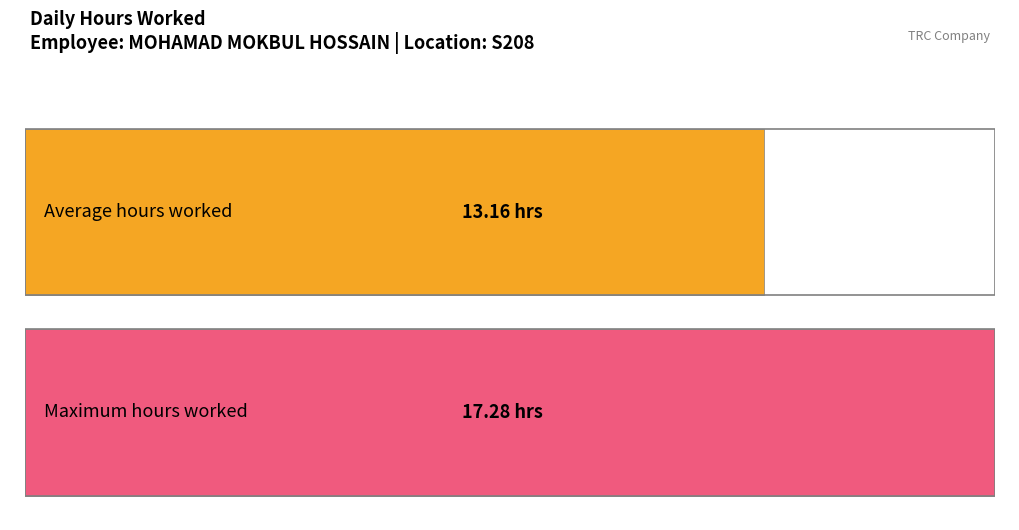

What is the maximum value shown in the chart?

17.3